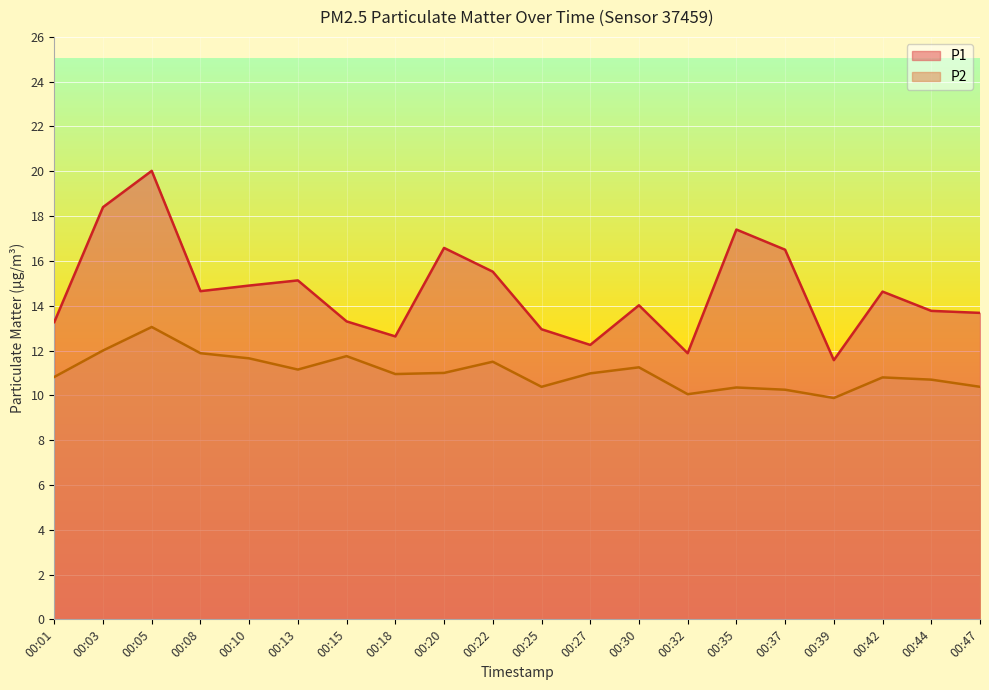

The value of P2 at 00:42 is 5.3. True or false?

False